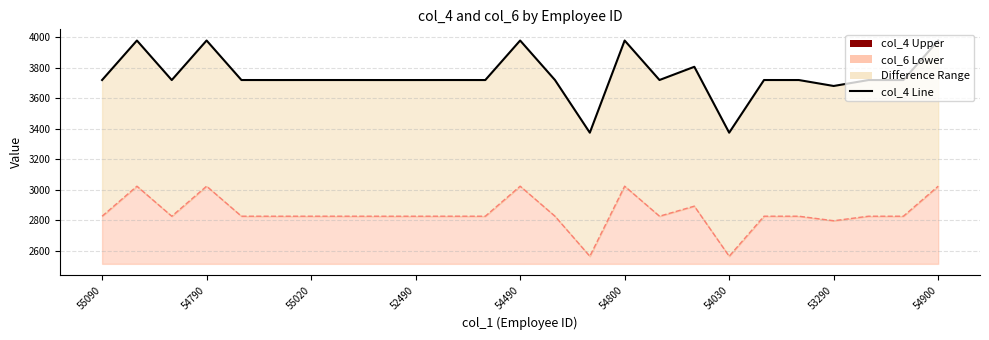

What value does the col_4 series have at 52530?

3807.1